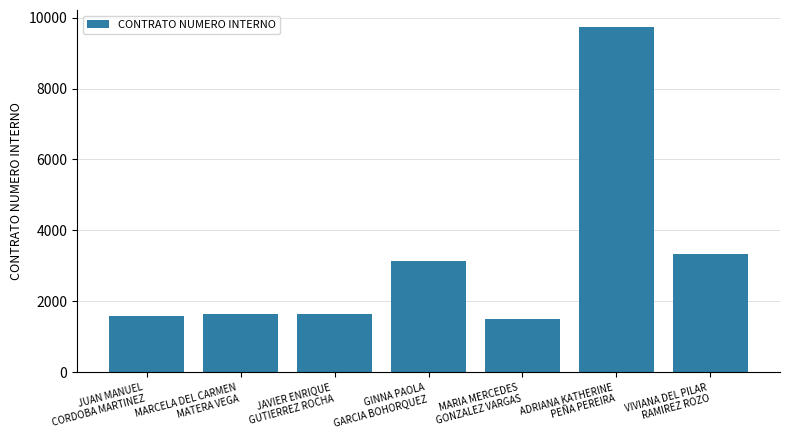

What is the smallest value displayed?

1514